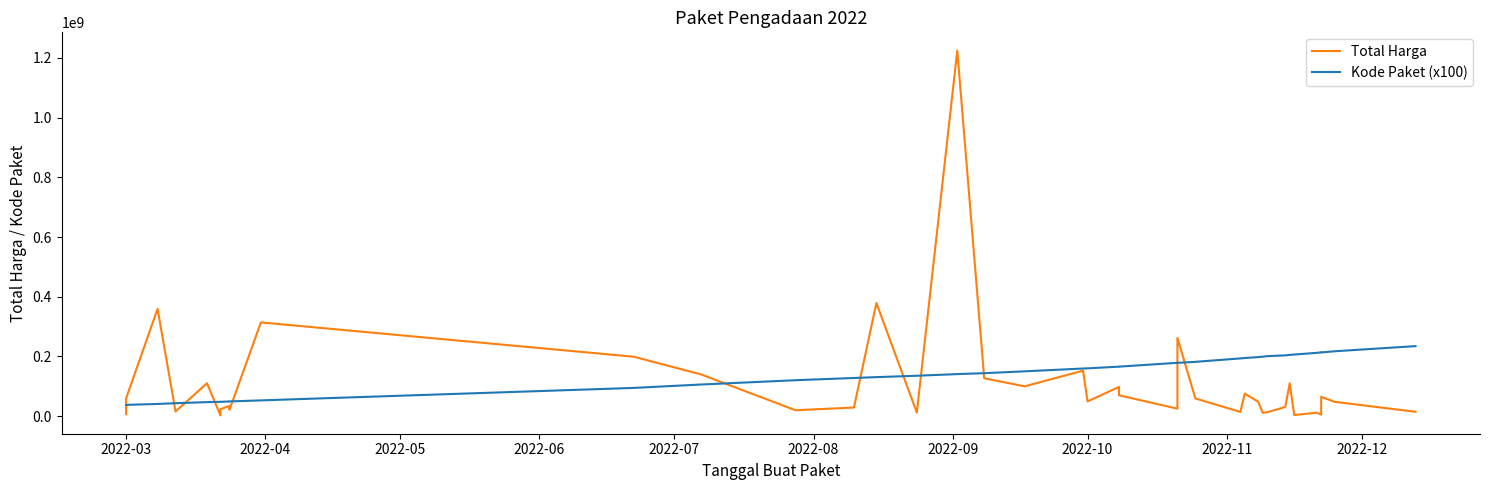

Rank the series by their average value, from lowest to highest.

Total Harga, Kode Paket (x100)